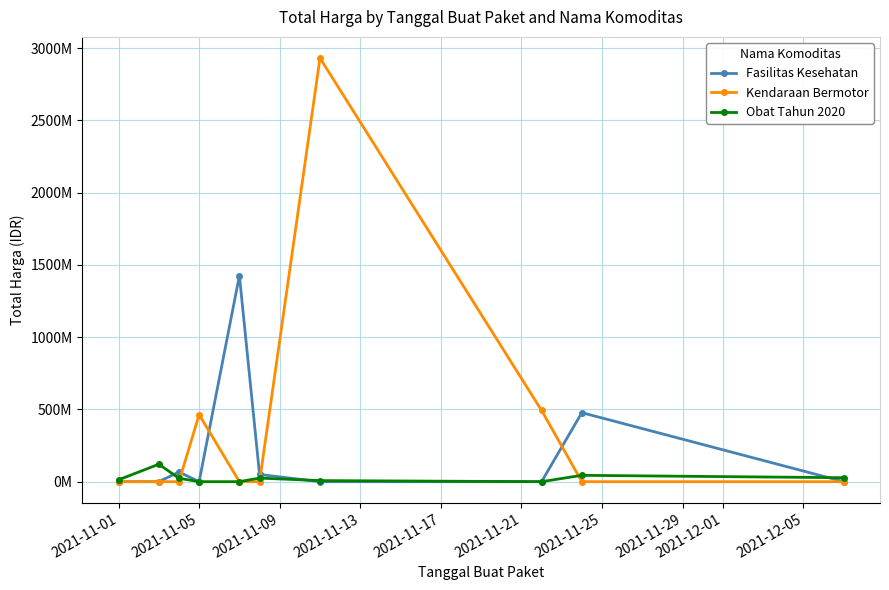

What are all the series names shown in the legend?

Fasilitas Kesehatan, Kendaraan Bermotor, Obat Tahun 2020